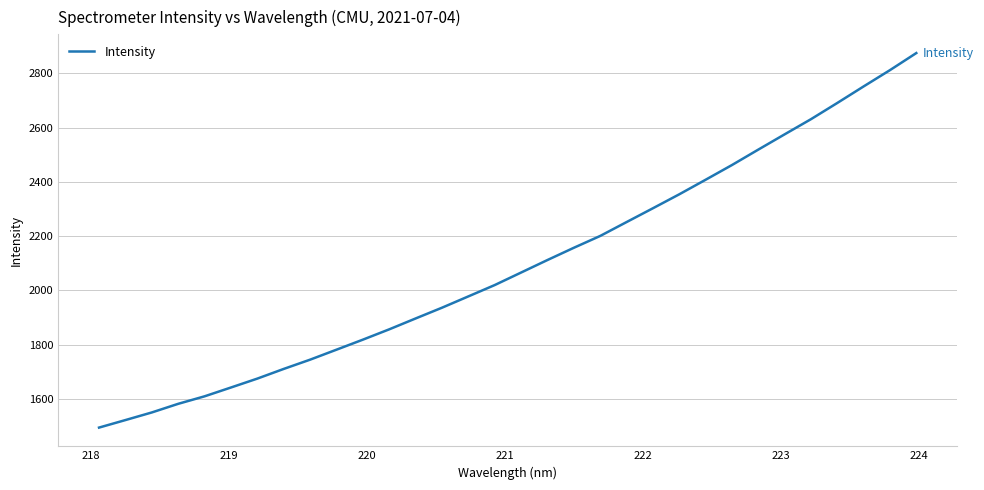

What is the smallest value displayed?

1493.9